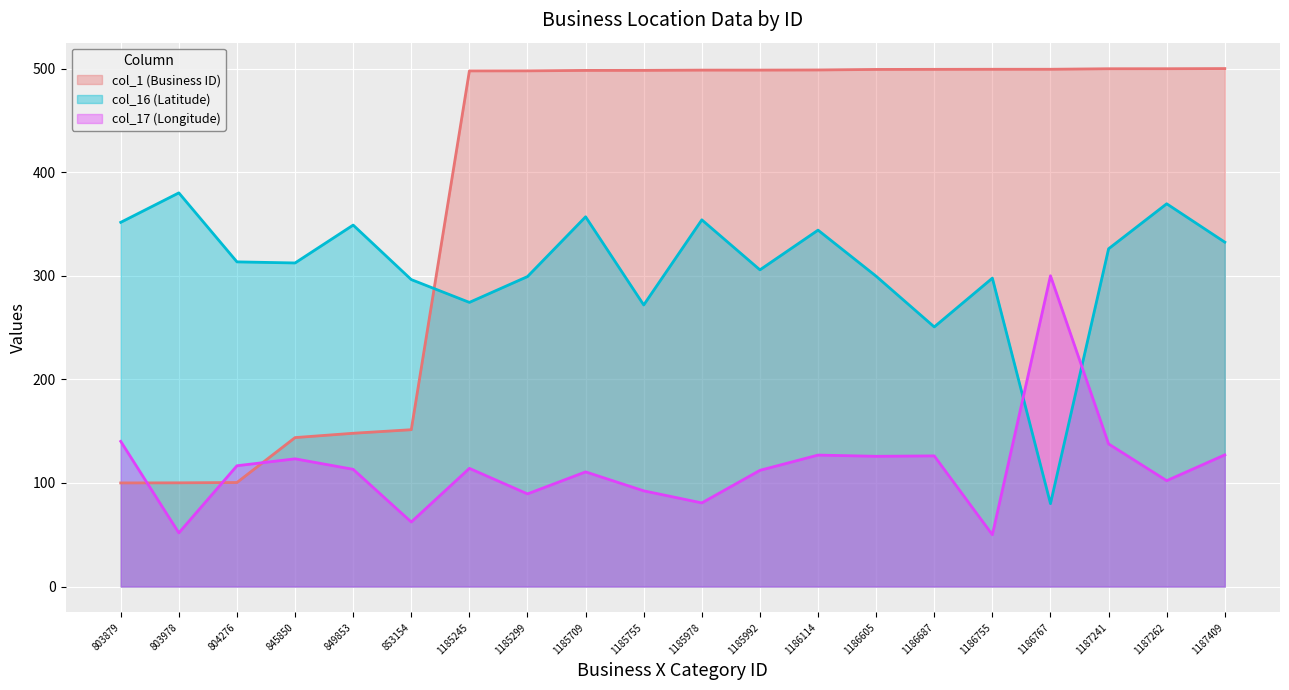

What is the smallest value displayed?

50.0